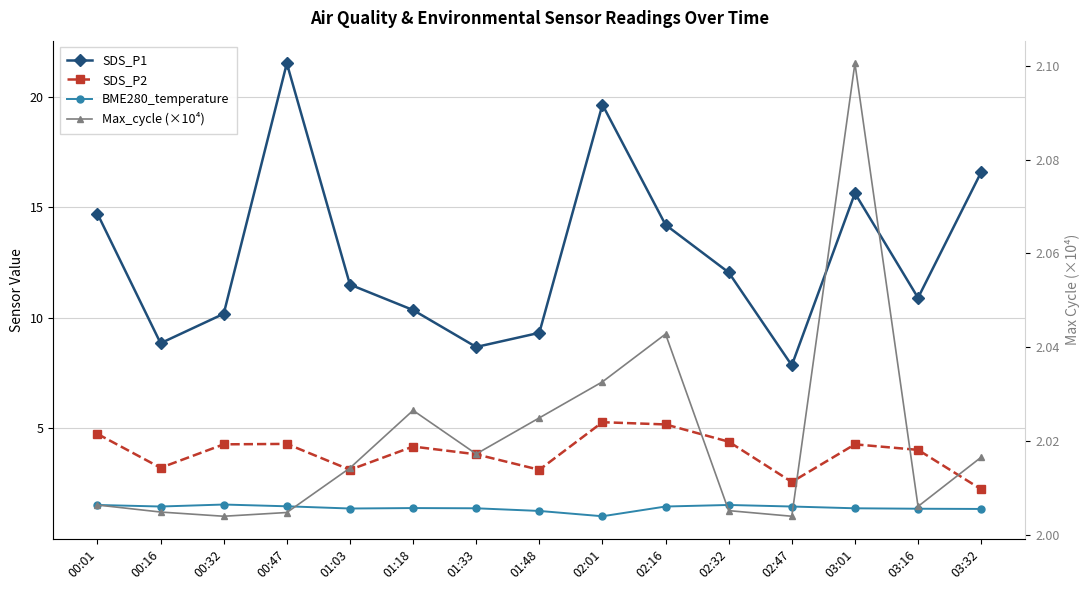

At which category does BME280_temperature reach its first local valley?

00:16